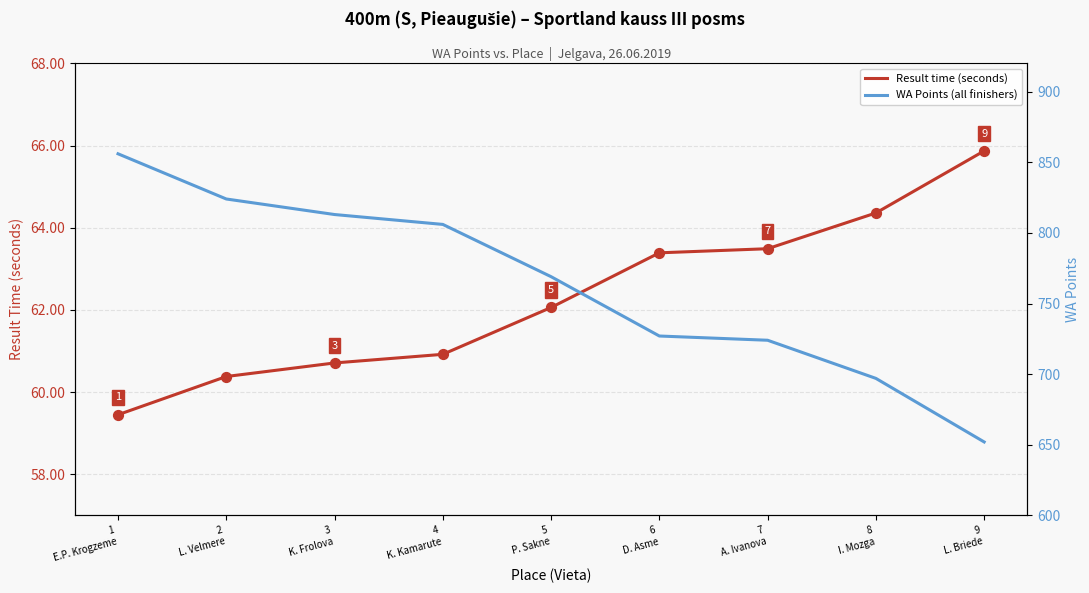

At how many categories does at least one series exceed 495?

9